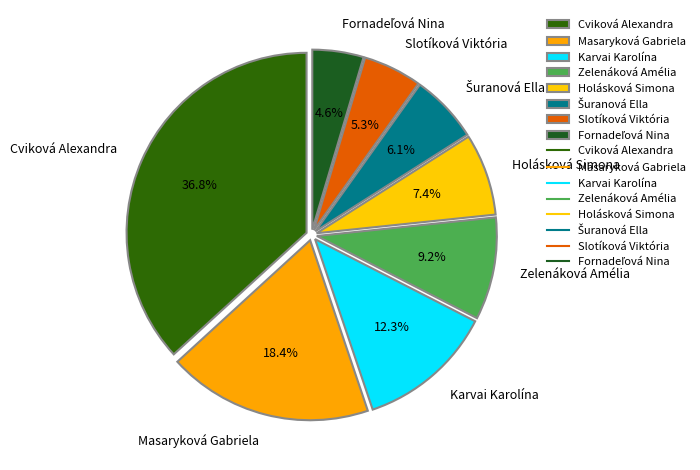

Which slice is the largest?

Cviková Alexandra